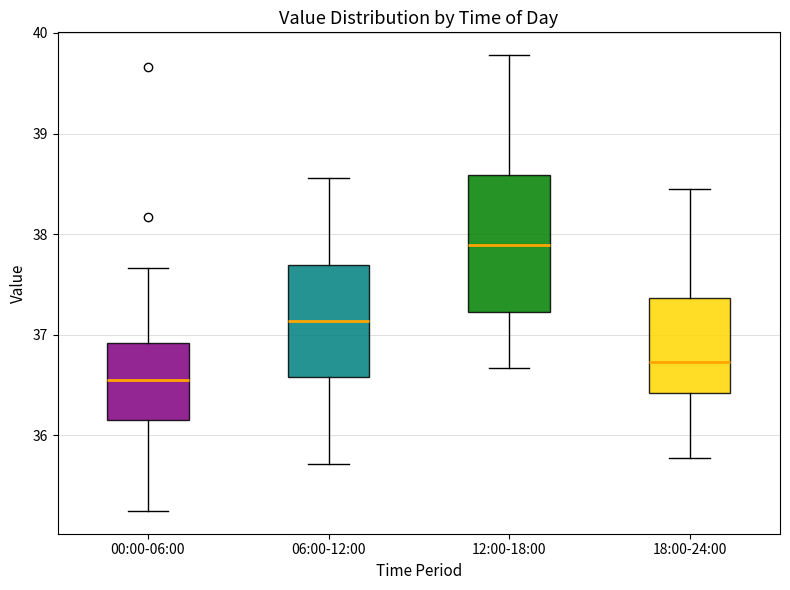

Reading left to right, transcribe this box plot: for each box, give where its median line is, the range the box spans, and where its two whiskers end, as read against the y-axis. The values are not printed on the chart, so give them approximately, as read against the axis.

00:00-06:00: median 36.6, box 36.2 to 36.9, whiskers 35.3 to 37.7
06:00-12:00: median 37.1, box 36.6 to 37.7, whiskers 35.7 to 38.6
12:00-18:00: median 37.9, box 37.2 to 38.6, whiskers 36.7 to 39.8
18:00-24:00: median 36.7, box 36.4 to 37.4, whiskers 35.8 to 38.5